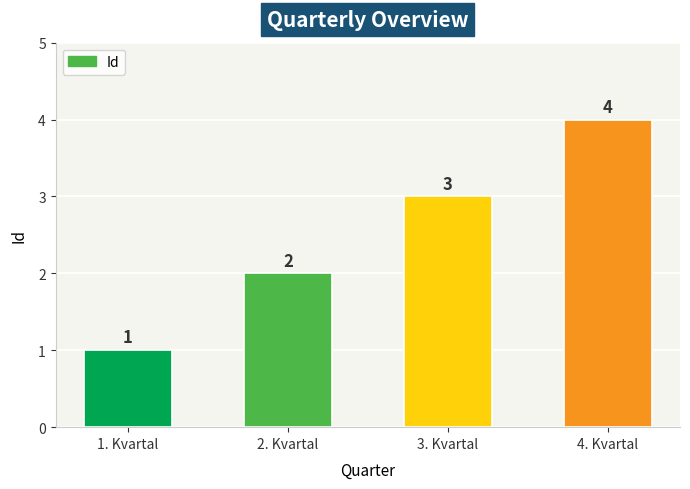

The value at 2. Kvartal is 2. True or false?

True